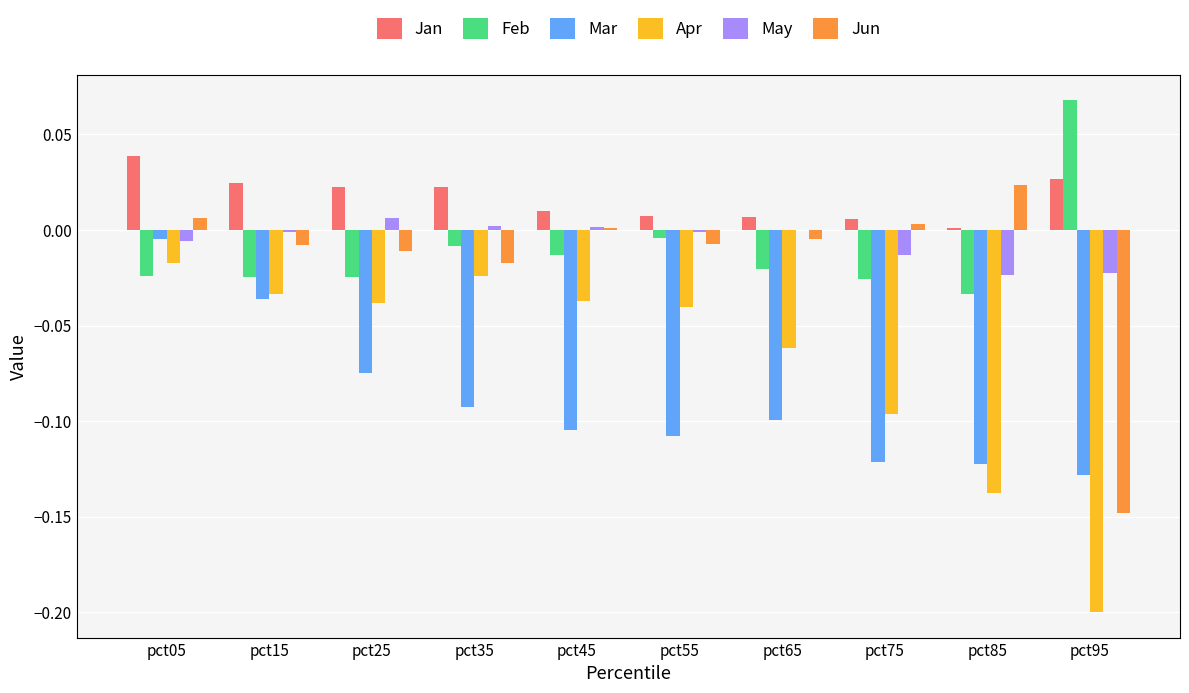

Where does the Jun series first go above 0?

pct05